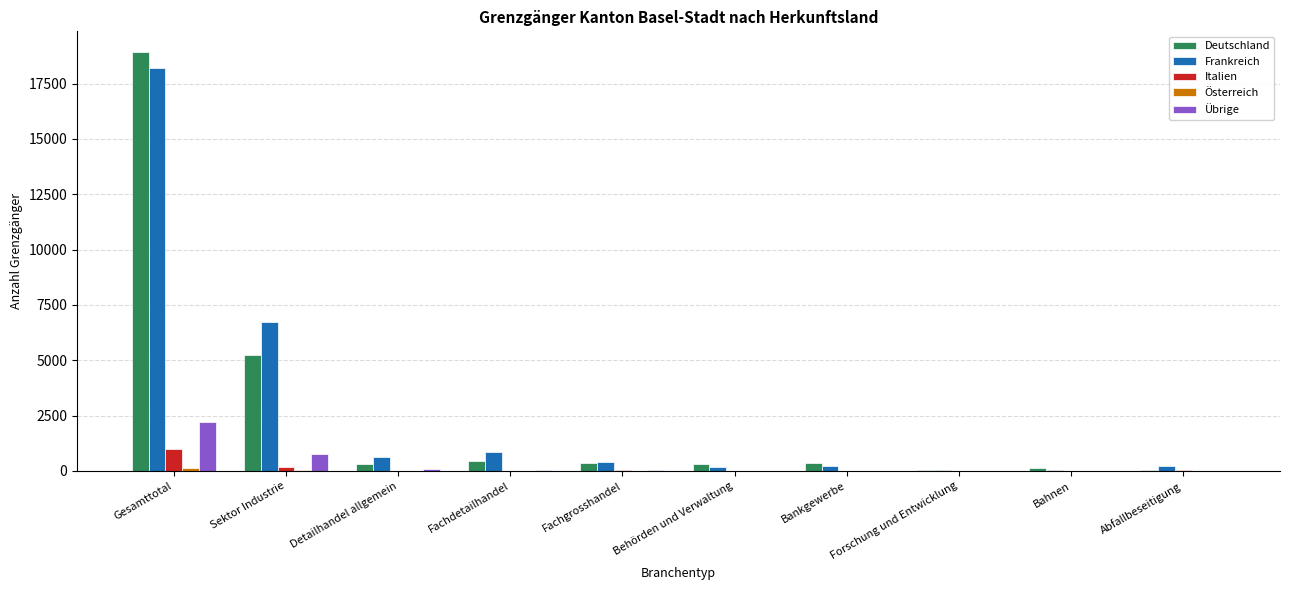

What is the highest value of the Deutschland series?

18912